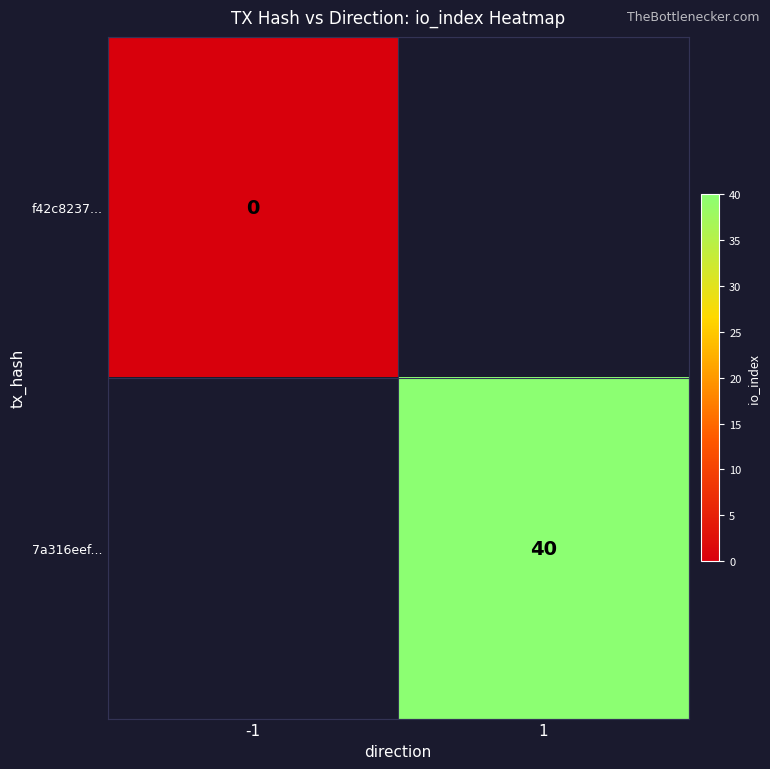

Is it true that 7a316eef... equals 40 at 1?

True